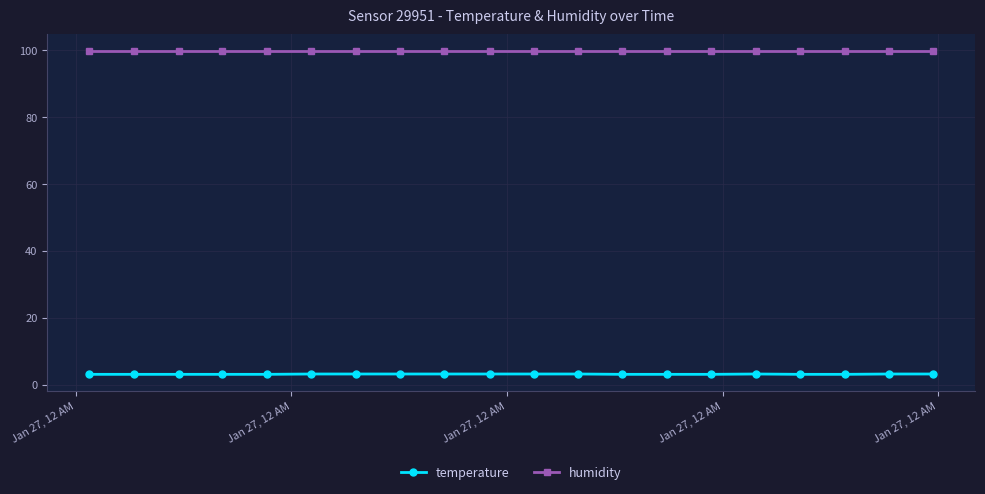

What is the highest value of the temperature series?

3.2